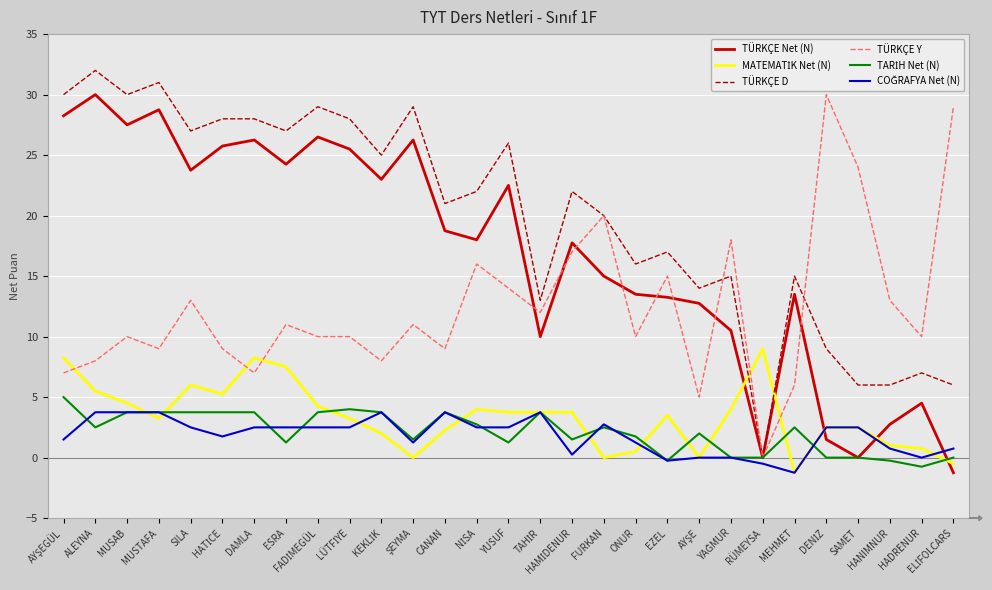

What is the total value across all series at MEHMET?

34.5